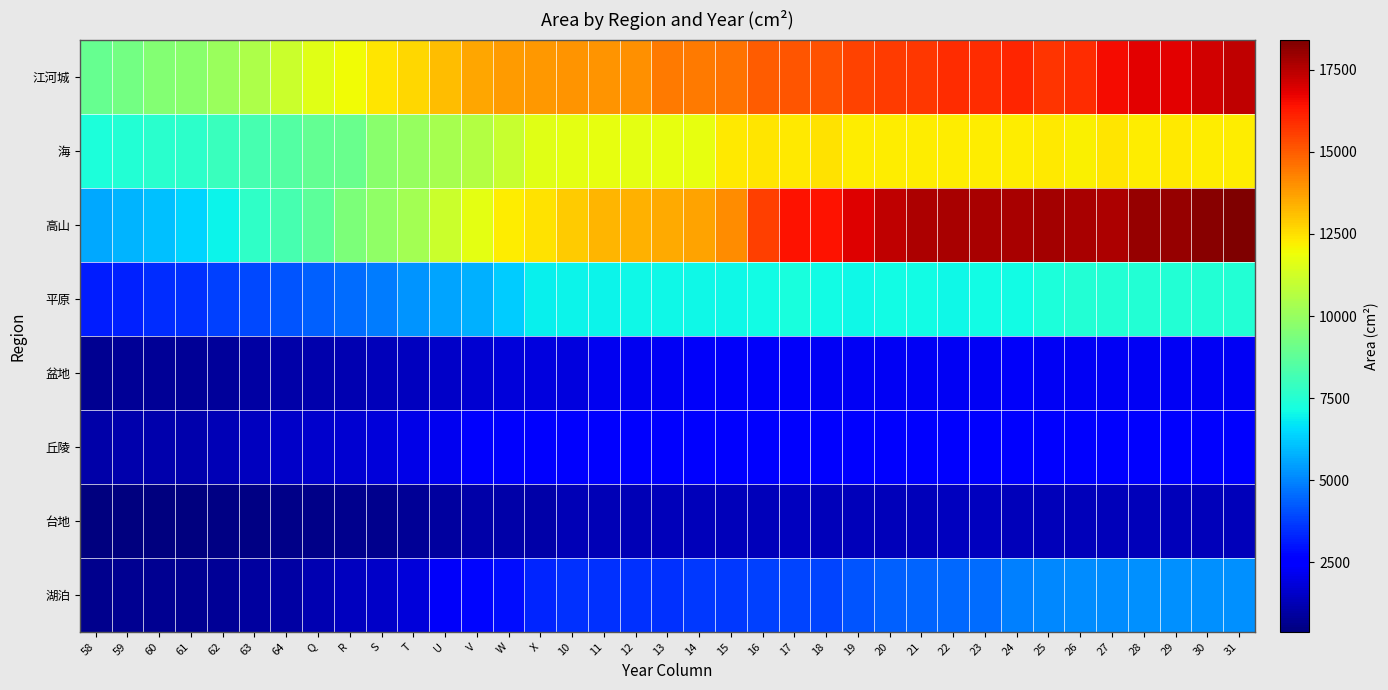

List the series in order of their peak value, lowest first.

台地, 盆地, 丘陵, 湖泊, 平原, 海, 江河城, 高山